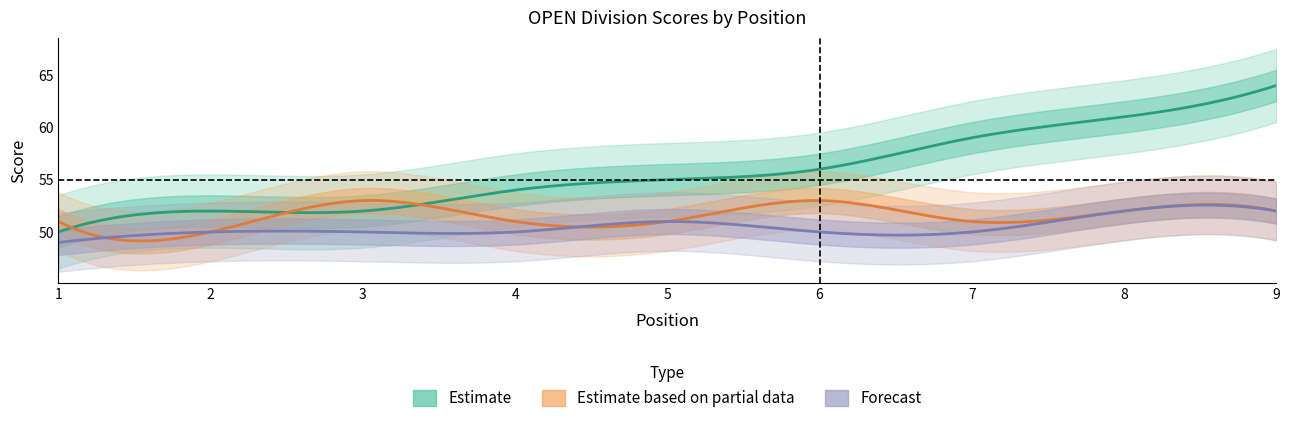

List the labels in order of event_total_score value, largest first.

9, 8, 7, 6, 5, 4, 2, 3, 1